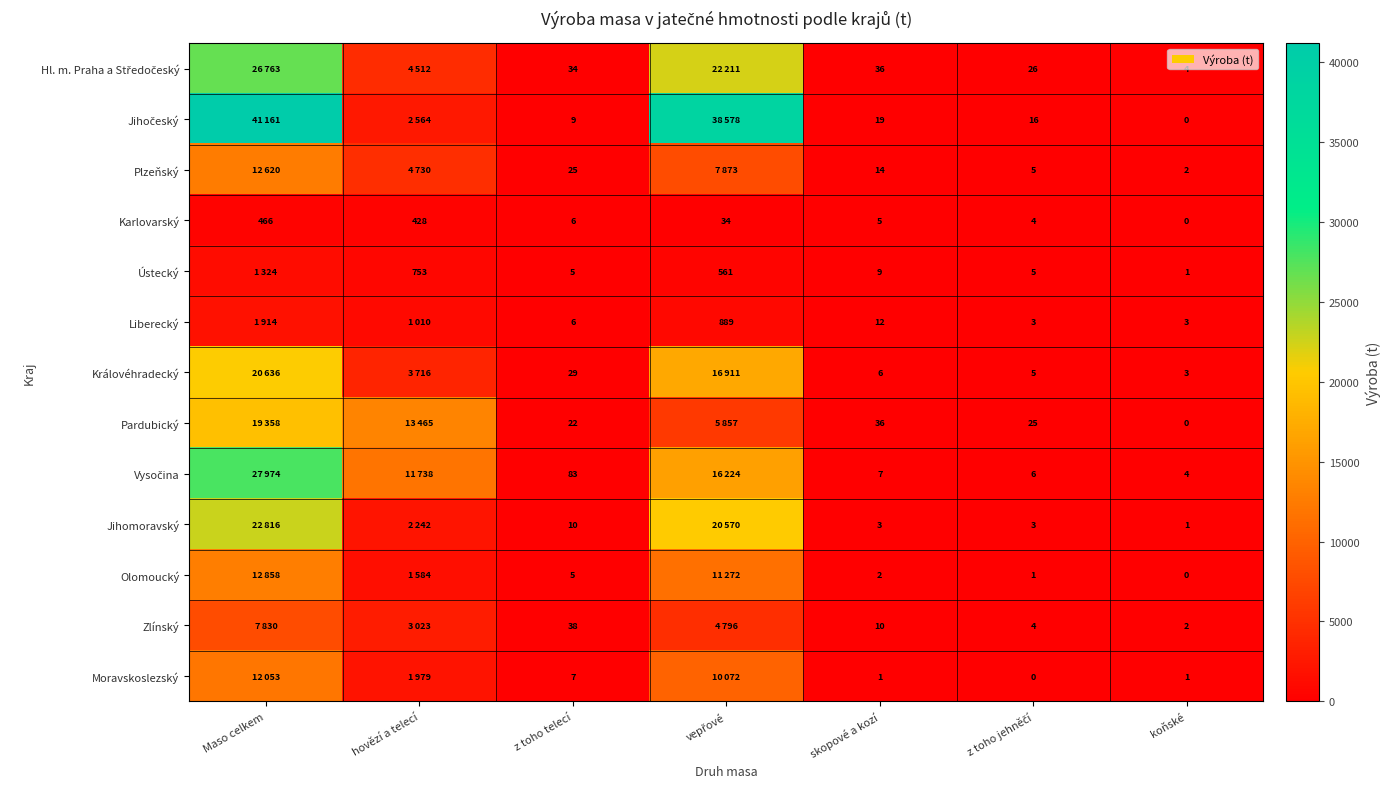

What is the spread (max minus min) of values at skopové a kozí?

35